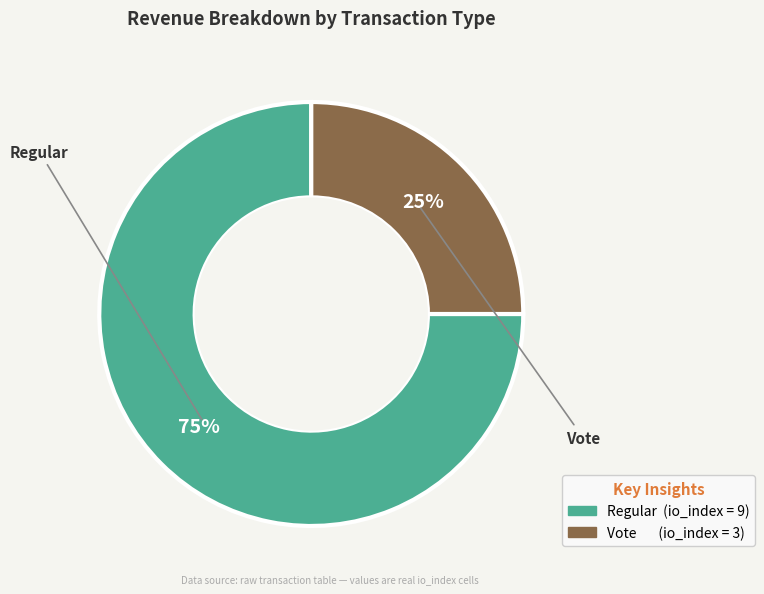

Rank the categories by value from highest to lowest.

Regular, Vote